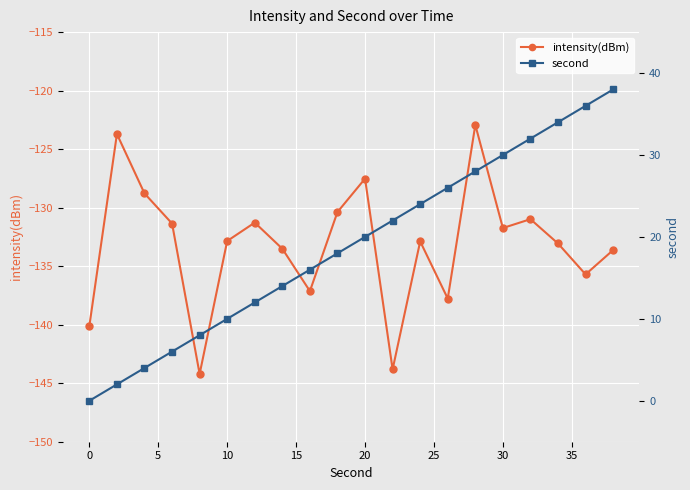

How many interior local valleys does the intensity(dBm) series have?

6